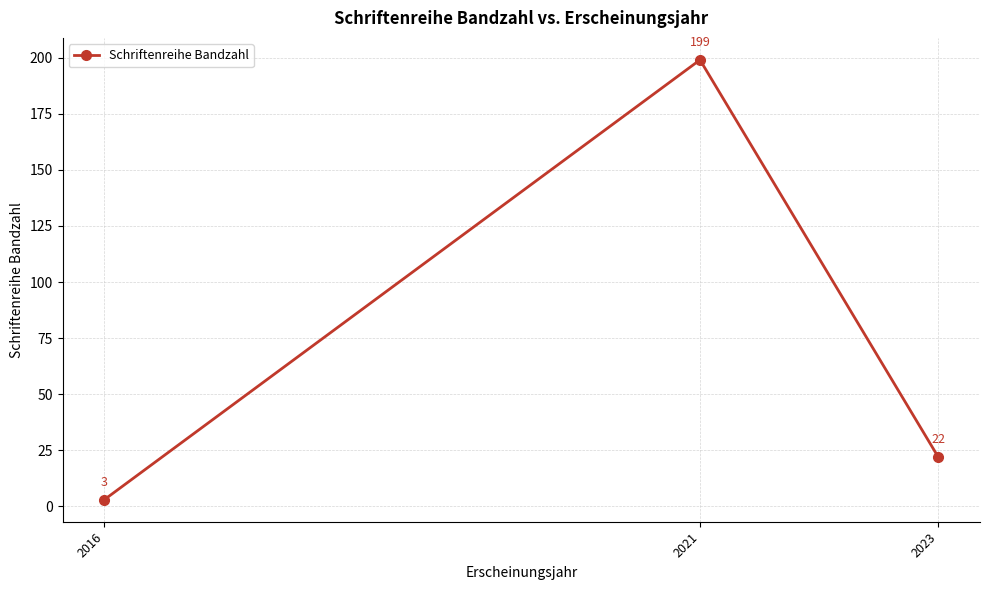

True or false: the data shows 119 at 2021.

False